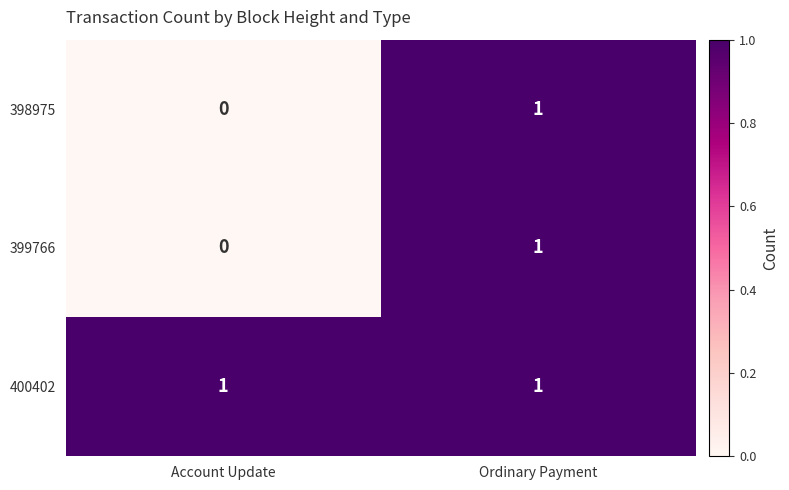

Which category has the highest value in the 398975 series?

Ordinary Payment